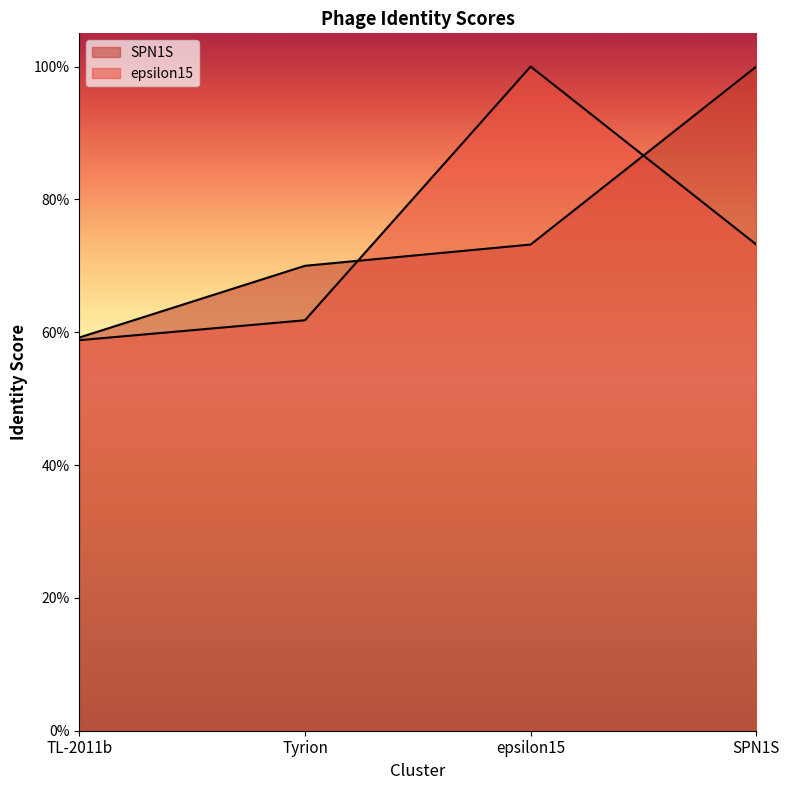

Reading left to right, extract all data points from this chart.

SPN1S: TL-2011b=59.2	Tyrion=70.0	epsilon15=73.2	SPN1S=100.0
epsilon15: TL-2011b=58.8	Tyrion=61.8	epsilon15=100.0	SPN1S=73.2